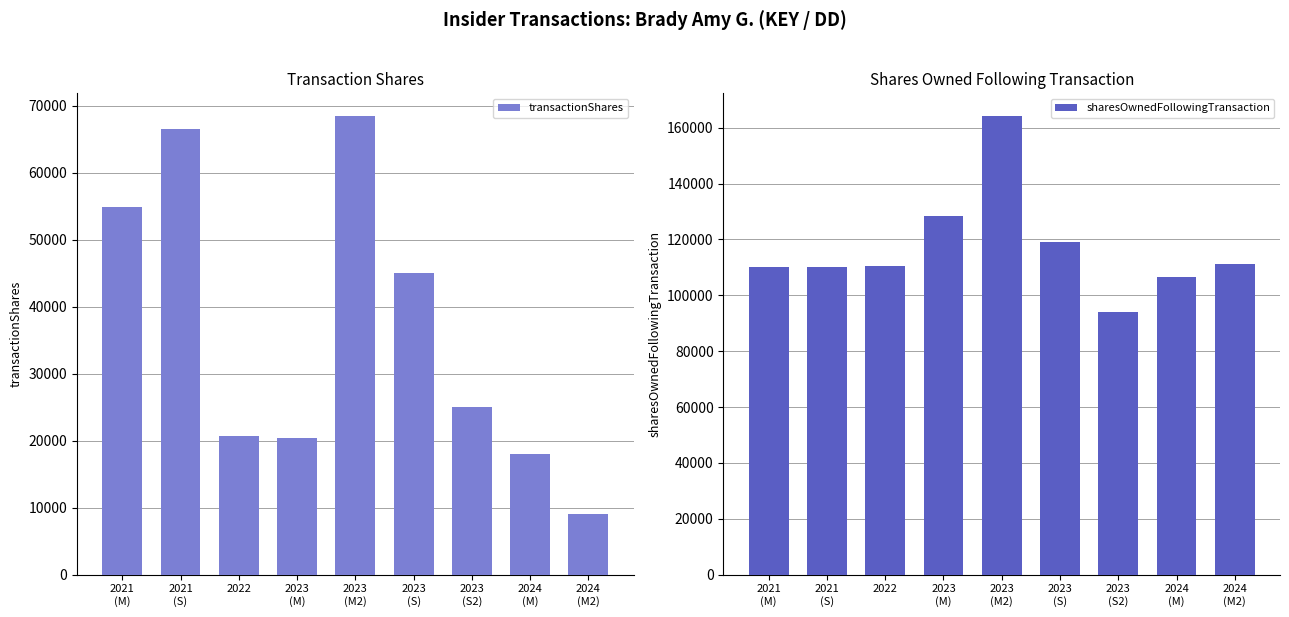

At which label does sharesOwnedFollowingTransaction first exceed 110323?

2023
(M)